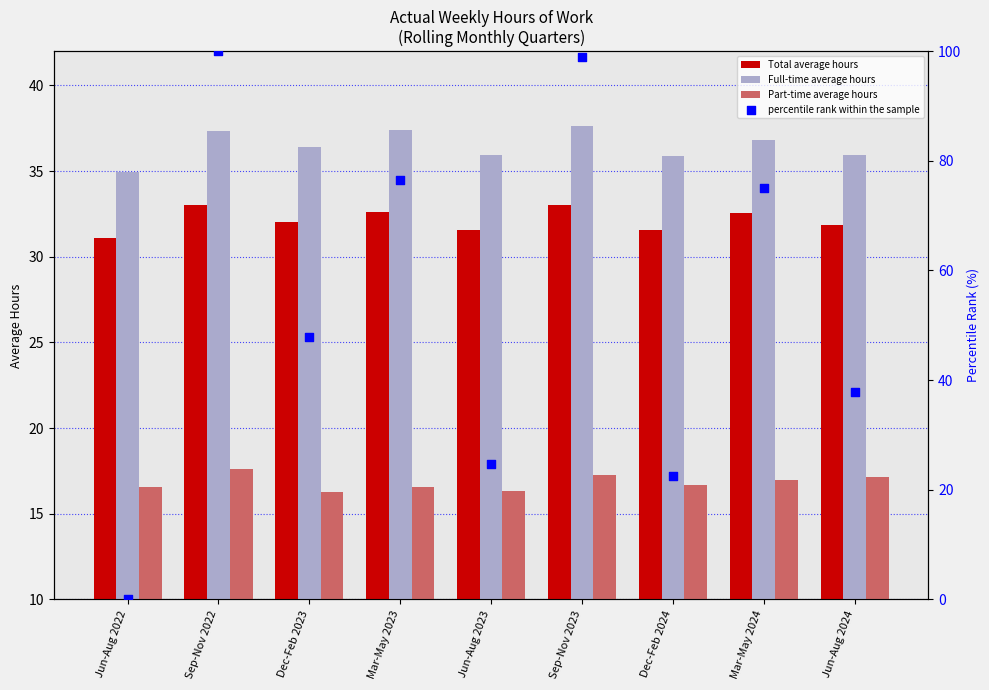

Which series contains the lowest Y value?

percentile rank within the sample